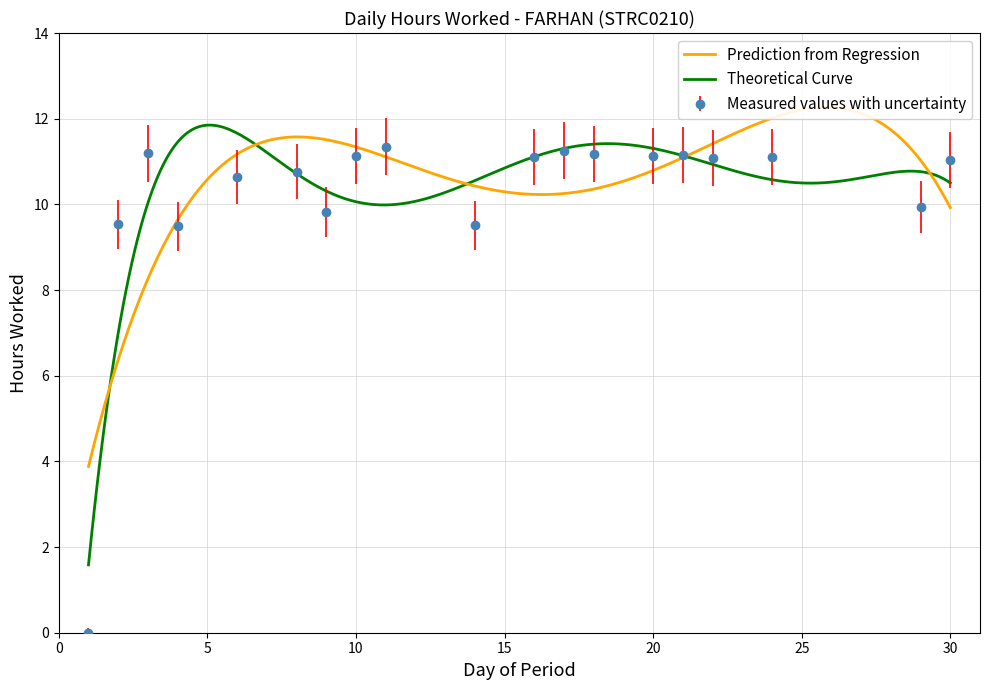

Is it true that the value at 30 is 11.0?

True